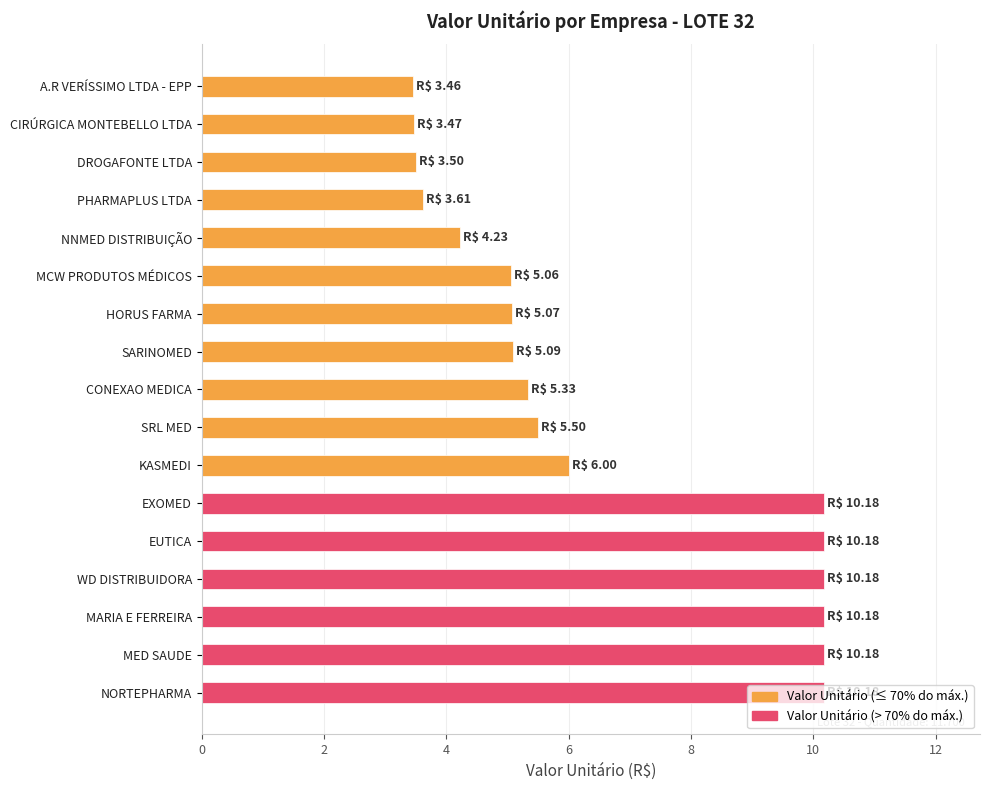

What is the smallest value displayed?

3.5